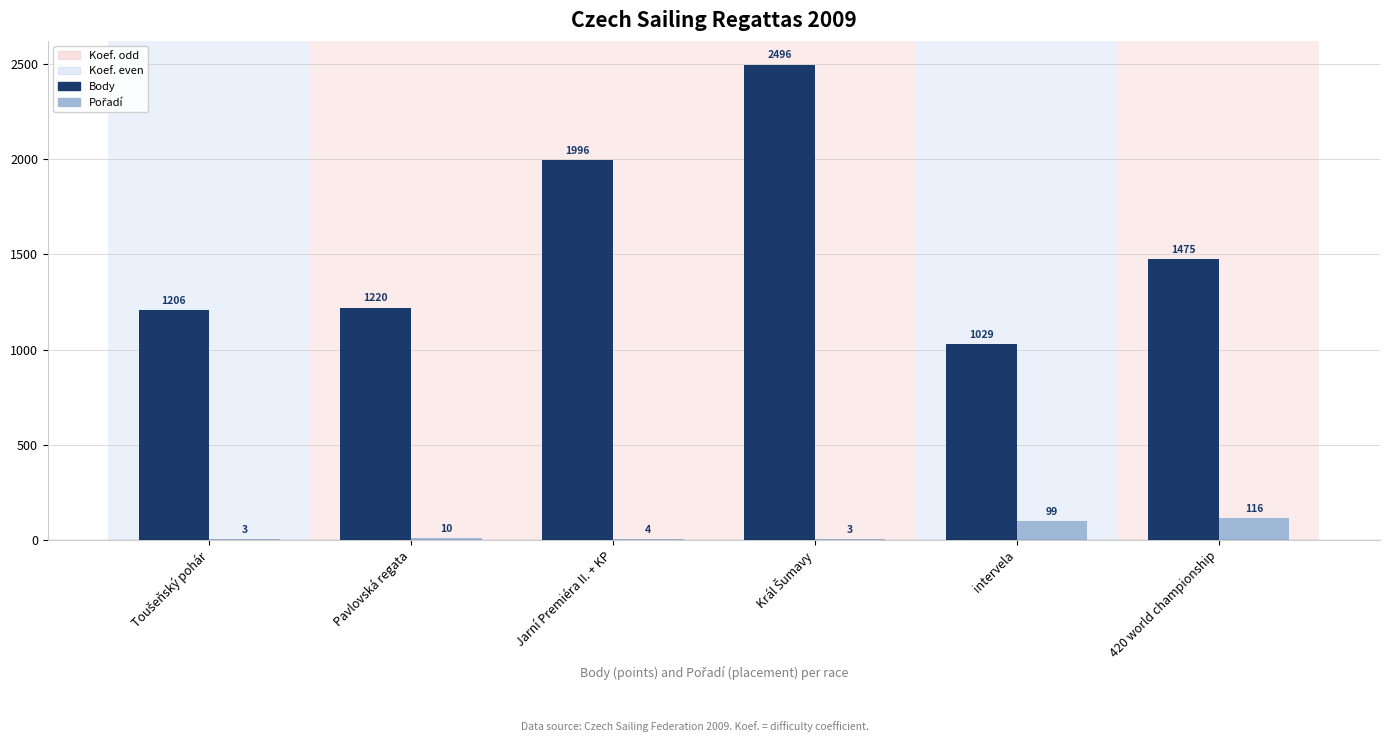

How many series are shown in this chart?

2